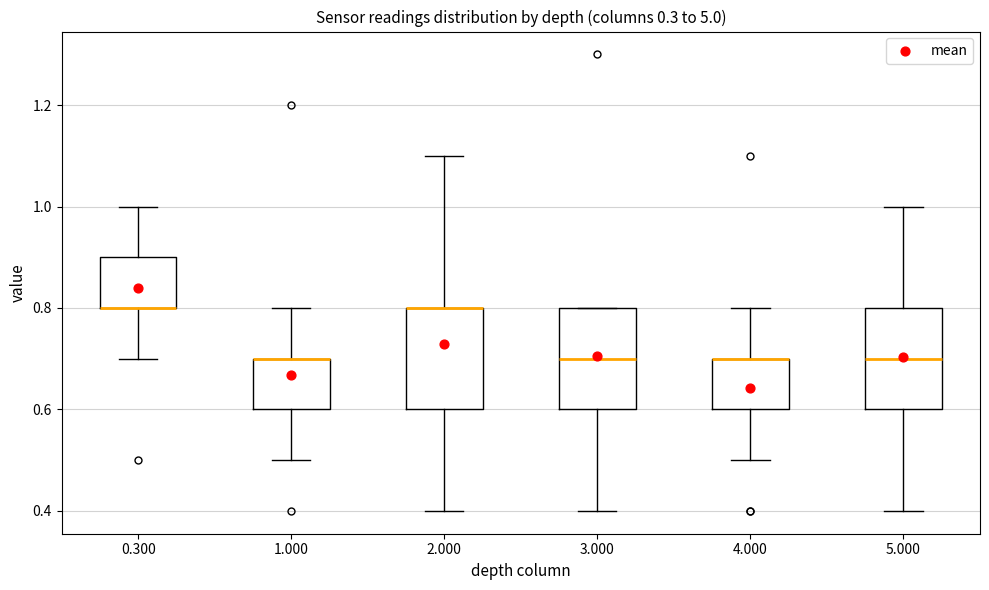

Reading left to right, transcribe this box plot: for each box, give where its median line is, the range the box spans, and where its two whiskers end, as read against the y-axis. The values are not printed on the chart, so give them approximately, as read against the axis.

0.300: median 0.8 (drawn on the box's lower edge), box 0.8 to 0.9, whiskers 0.7 to 1.0
1.000: median 0.7 (drawn on the box's upper edge), box 0.6 to 0.7, whiskers 0.5 to 0.8
2.000: median 0.8 (drawn on the box's upper edge), box 0.6 to 0.8, whiskers 0.4 to 1.1
3.000: median 0.7, box 0.6 to 0.8, whiskers 0.4 to 0.8
4.000: median 0.7 (drawn on the box's upper edge), box 0.6 to 0.7, whiskers 0.5 to 0.8
5.000: median 0.7, box 0.6 to 0.8, whiskers 0.4 to 1.0